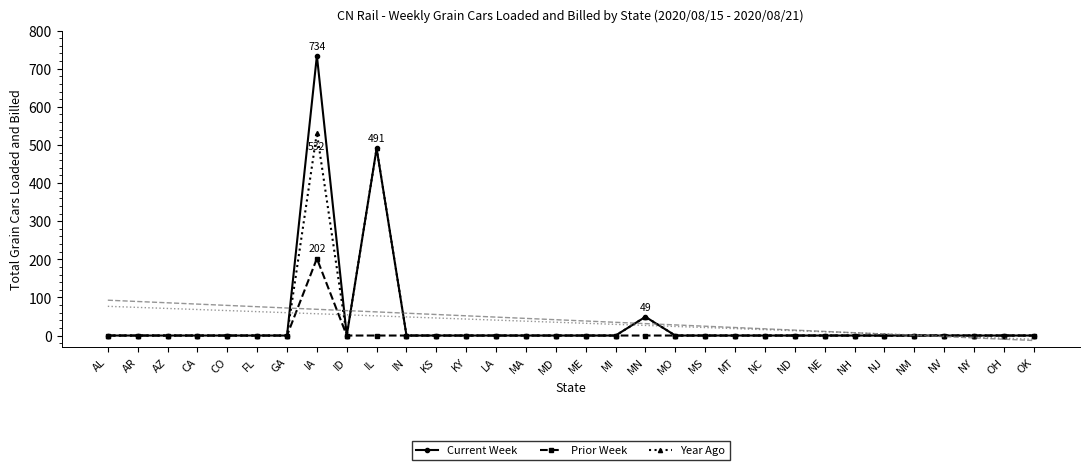

In Year Ago, how many points are lower than both neighbors (excluding endpoints)?

1